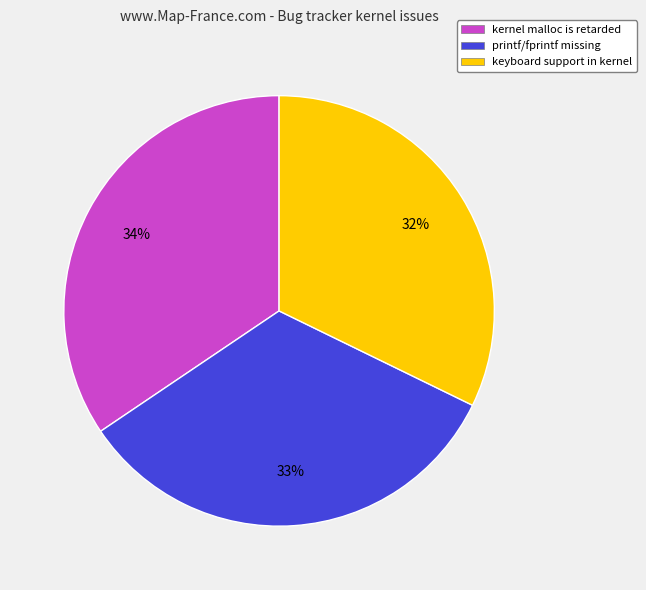

To the nearest percent, what is the difference between the largest and smallest slice percentages?

2%